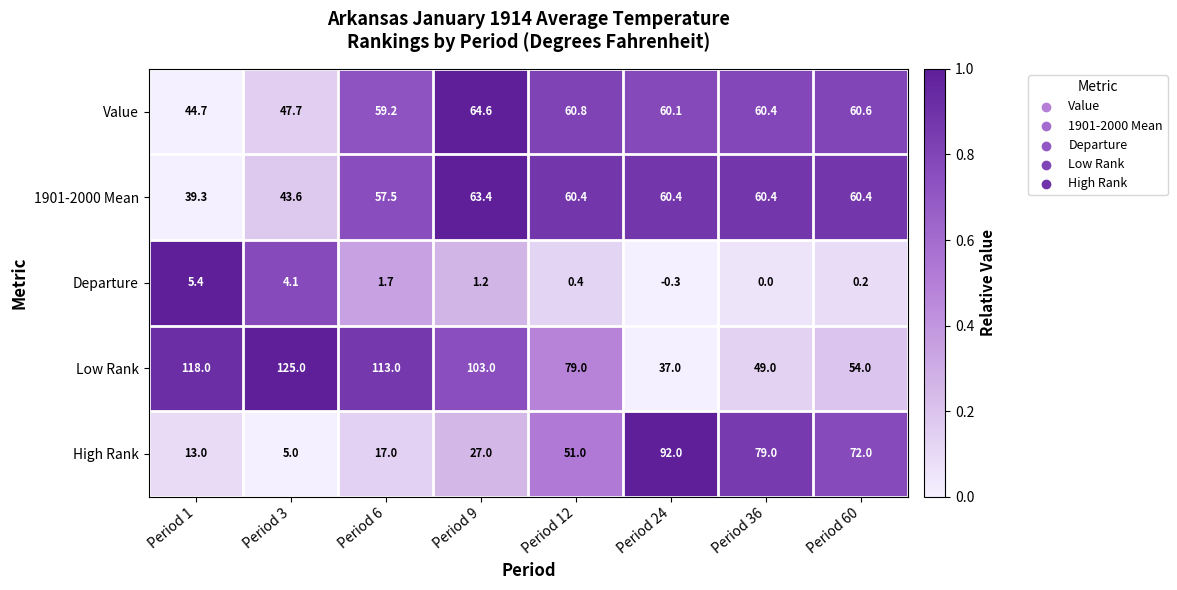

What is the average value of the 1901-2000 Mean series?

55.7